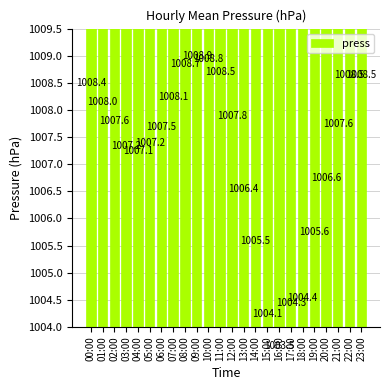

What is the label of the 20th bar from the left?

19:00